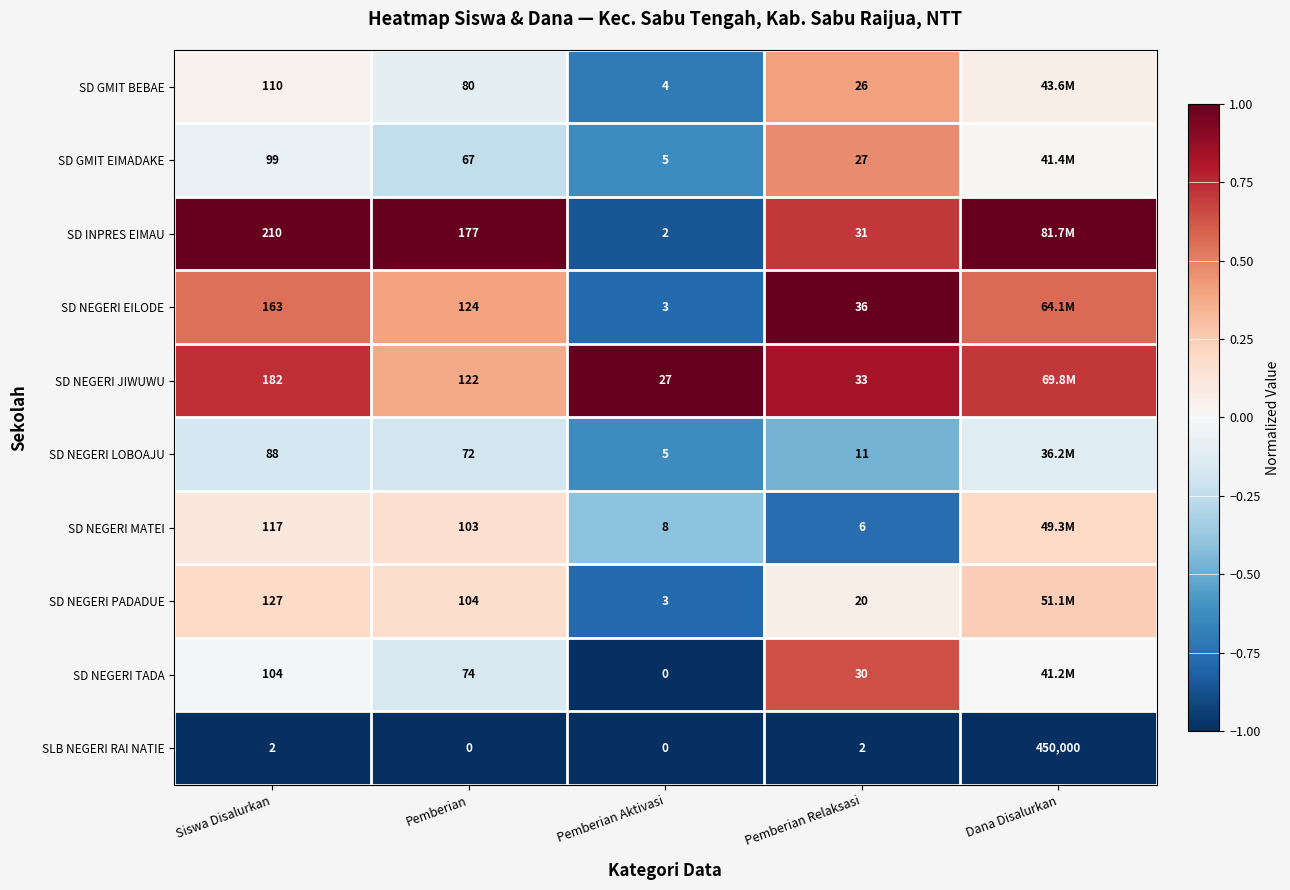

At Pemberian Relaksasi, list the series in order from smallest to largest.

SLB NEGERI RAI NATIE, SD NEGERI MATEI, SD NEGERI LOBOAJU, SD NEGERI PADADUE, SD GMIT BEBAE, SD GMIT EIMADAKE, SD NEGERI TADA, SD INPRES EIMAU, SD NEGERI JIWUWU, SD NEGERI EILODE